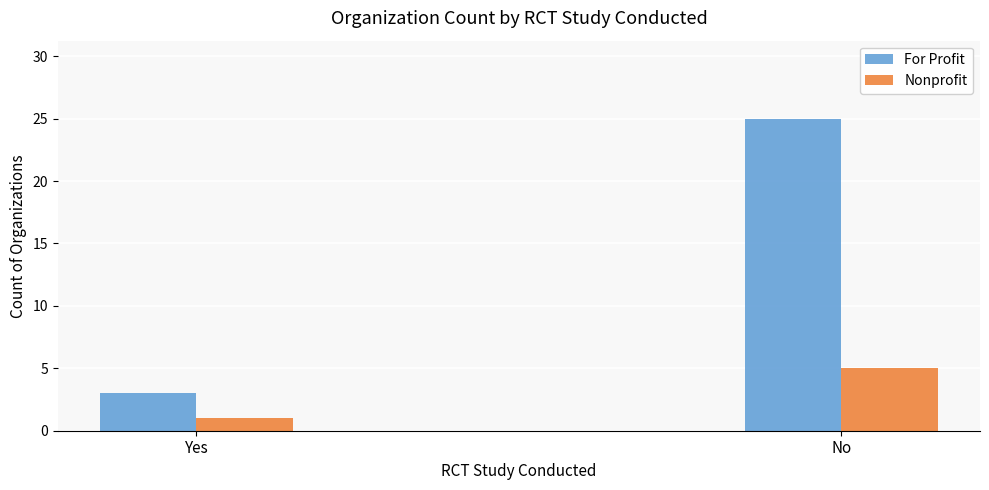

How many distinct data groups are displayed?

2